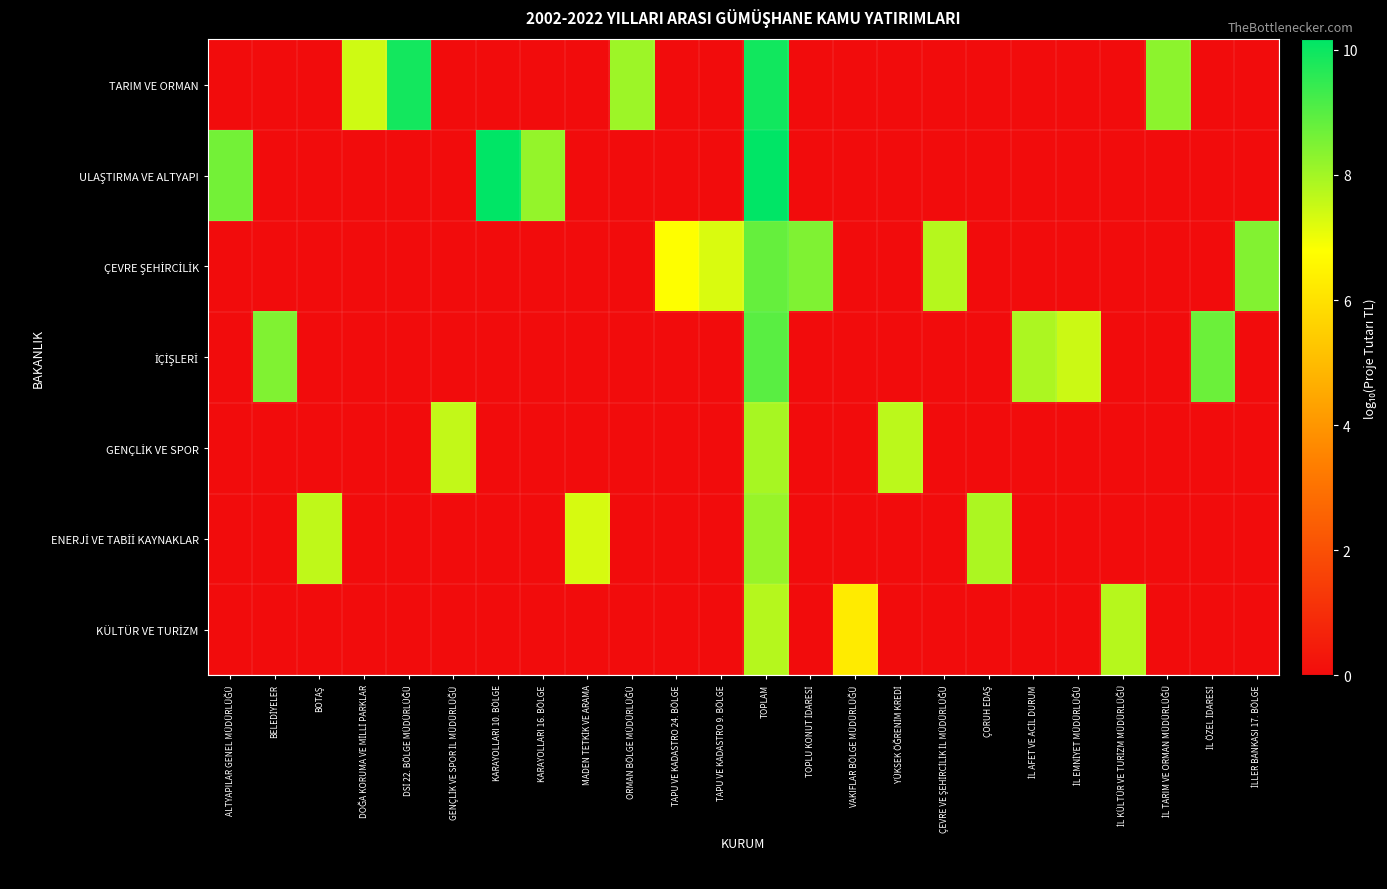

Count the number of categories in the chart.

24